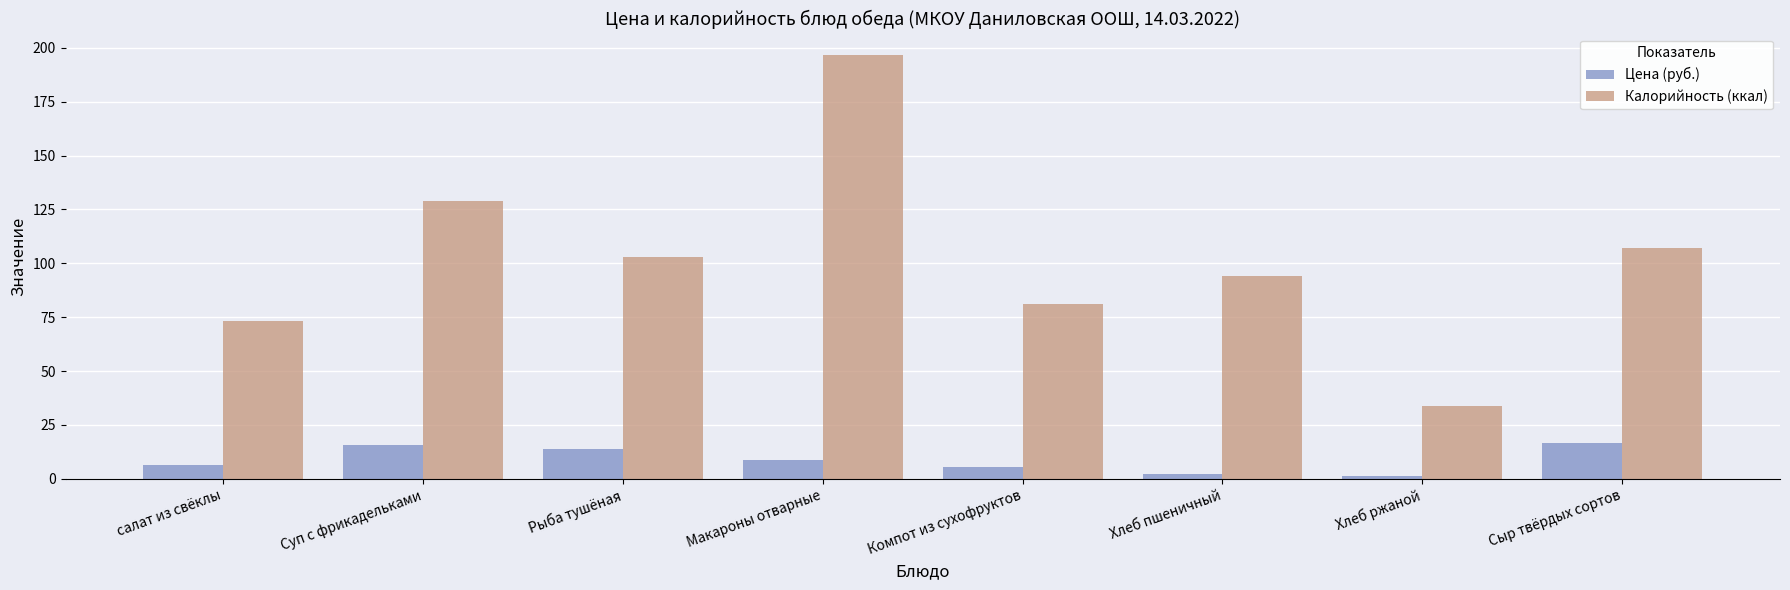

The Цена (руб.) series shows 5.5 at Компот из сухофруктов. True or false?

True